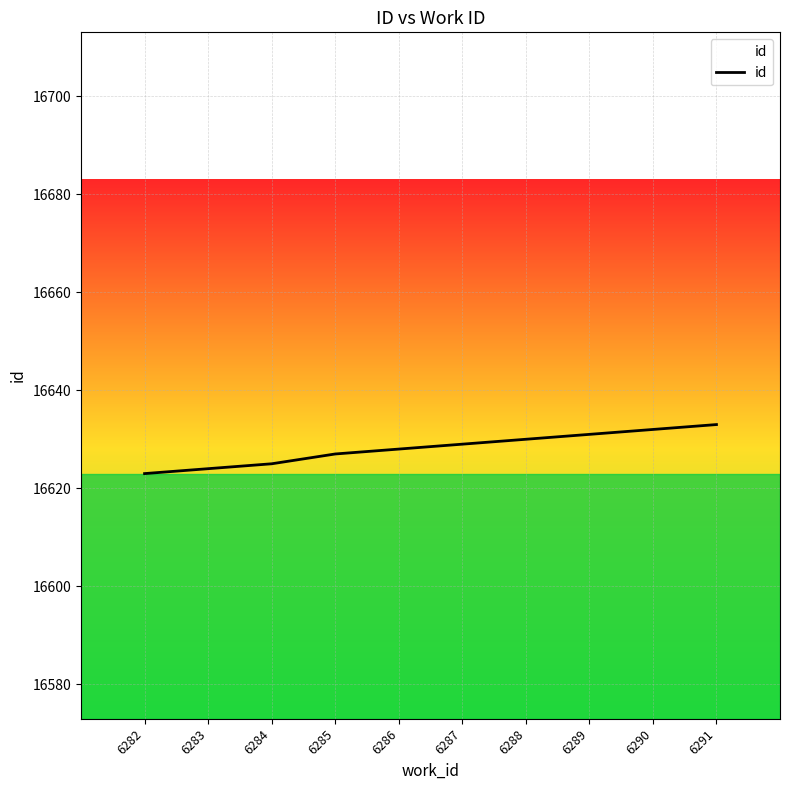

What is the greatest value displayed?

16633